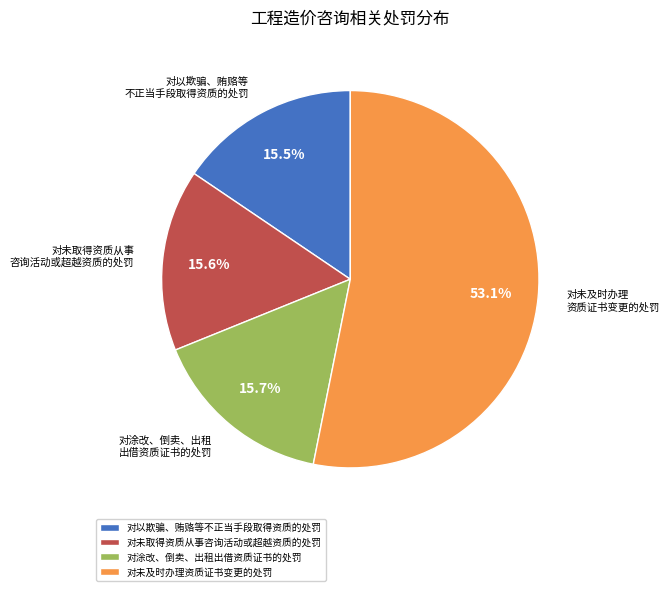

Is there any slice that represents more than half of the pie?

Yes